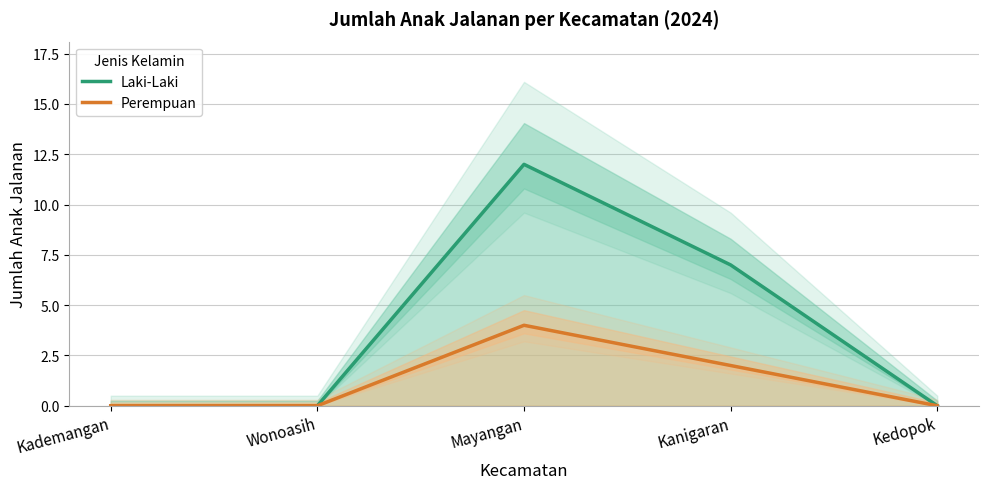

What is the difference between the Perempuan values at Kademangan and Mayangan?

4